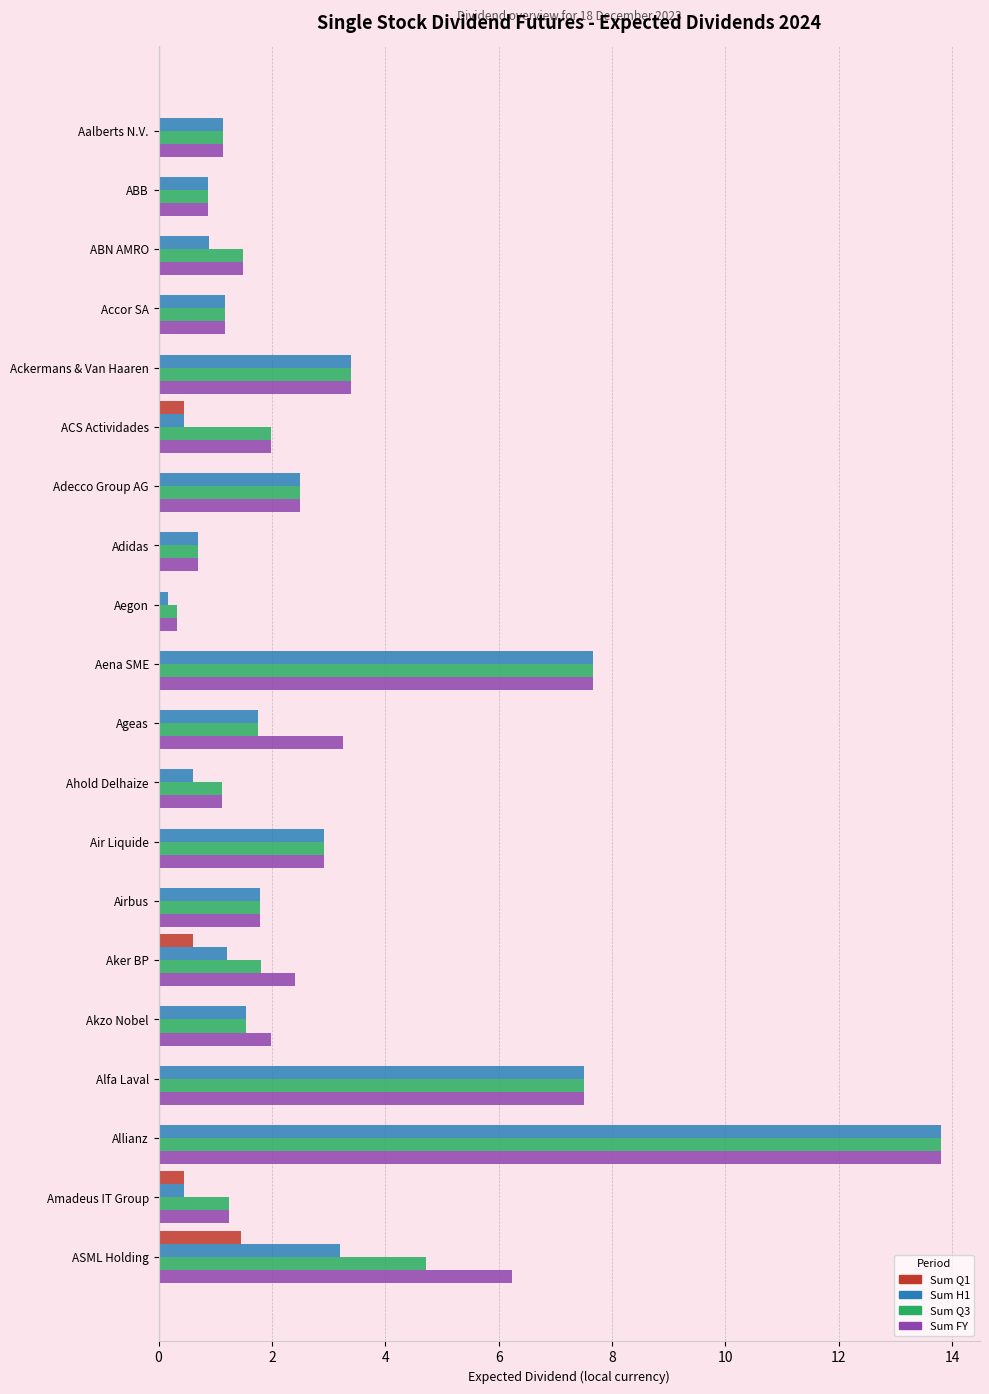

What is the maximum value shown in the chart?

13.8